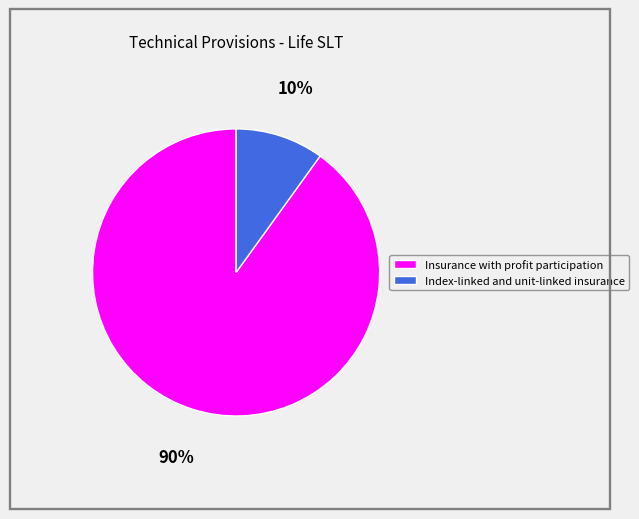

What is the smallest slice in the pie chart?

Index-linked and unit-linked insurance